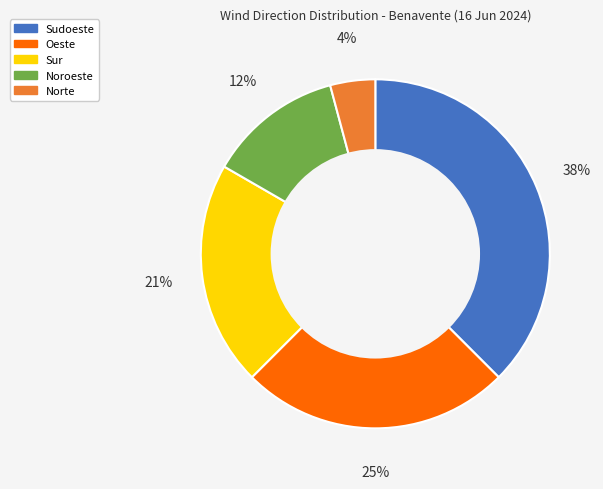

To the nearest percent, what portion does Norte represent?

4%